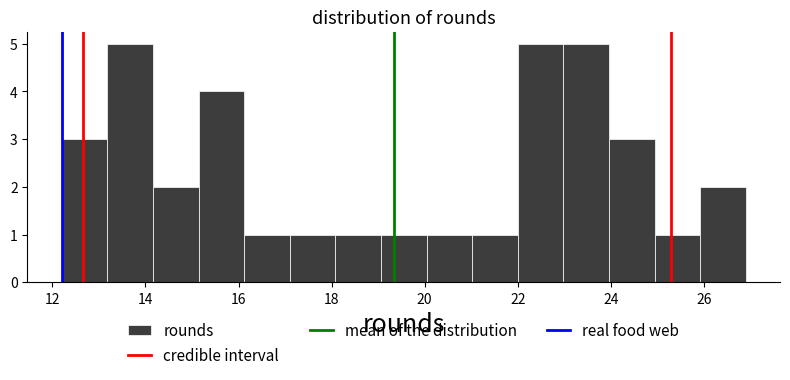

What is the height of the bar covering 21.02 to 22.00 on the x-axis? Neither the bar edges nor the heights are printed on the chart, so give them approximately, as read against the axes.

1